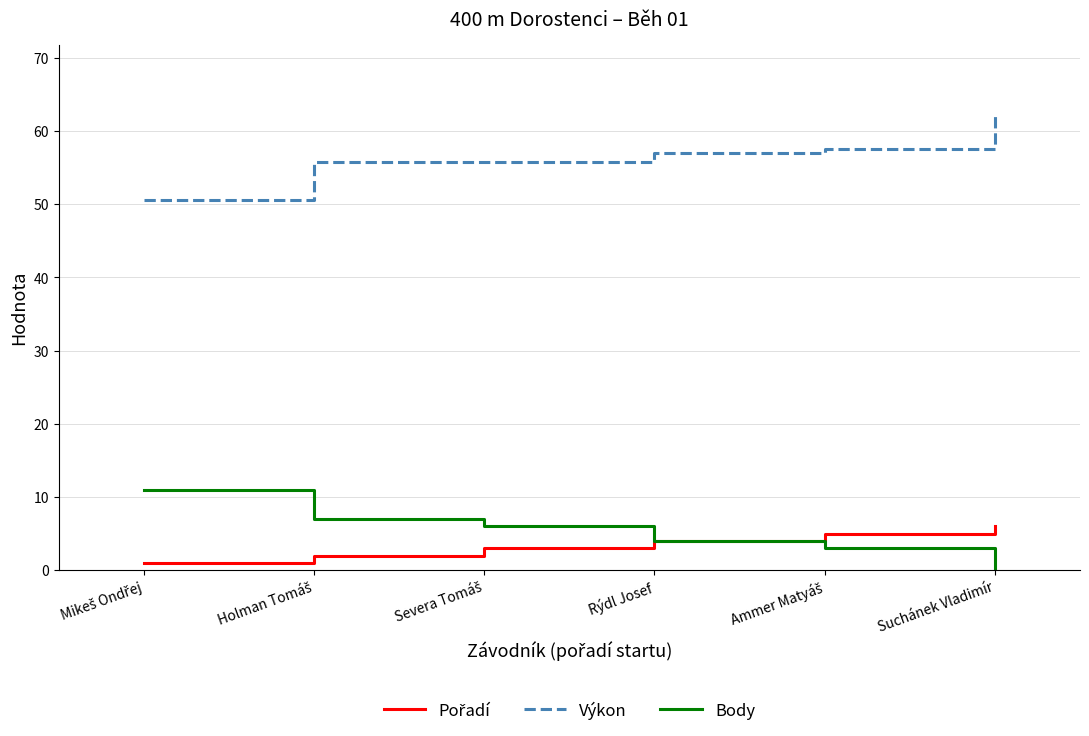

Which category has the highest value across all series?

Suchánek Vladimír